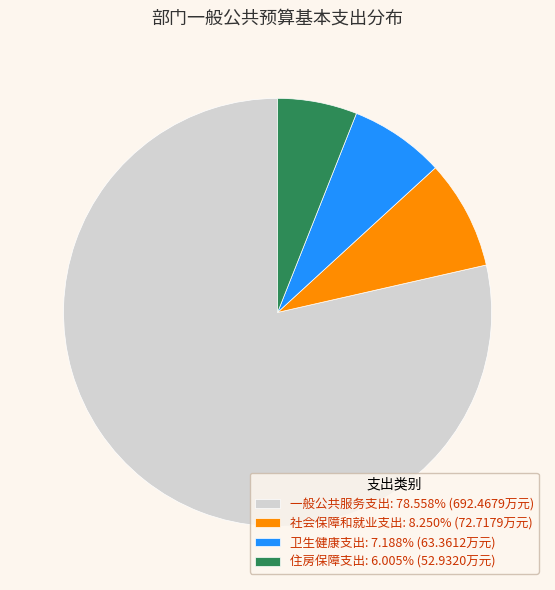

Rank the categories by value from lowest to highest.

住房保障支出, 卫生健康支出, 社会保障和就业支出, 一般公共服务支出